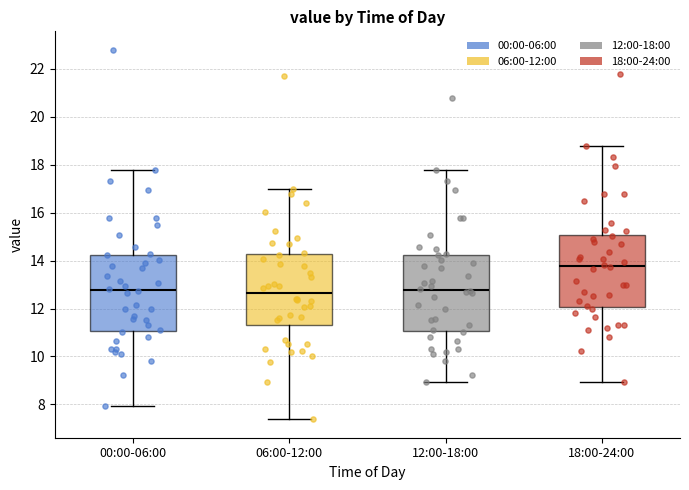

Reading left to right, read every box against the y-axis: the position of its median line, the range the box covers, and the ends of its whiskers. The values are not printed on the chart, so give them approximately, as read against the axis.

00:00-06:00: median 12.8, box 11.0 to 14.2, whiskers 8.0 to 17.8
06:00-12:00: median 12.6, box 11.4 to 14.2, whiskers 7.4 to 17.0
12:00-18:00: median 12.8, box 11.0 to 14.2, whiskers 9.0 to 17.8
18:00-24:00: median 13.8, box 12.0 to 15.0, whiskers 9.0 to 18.8